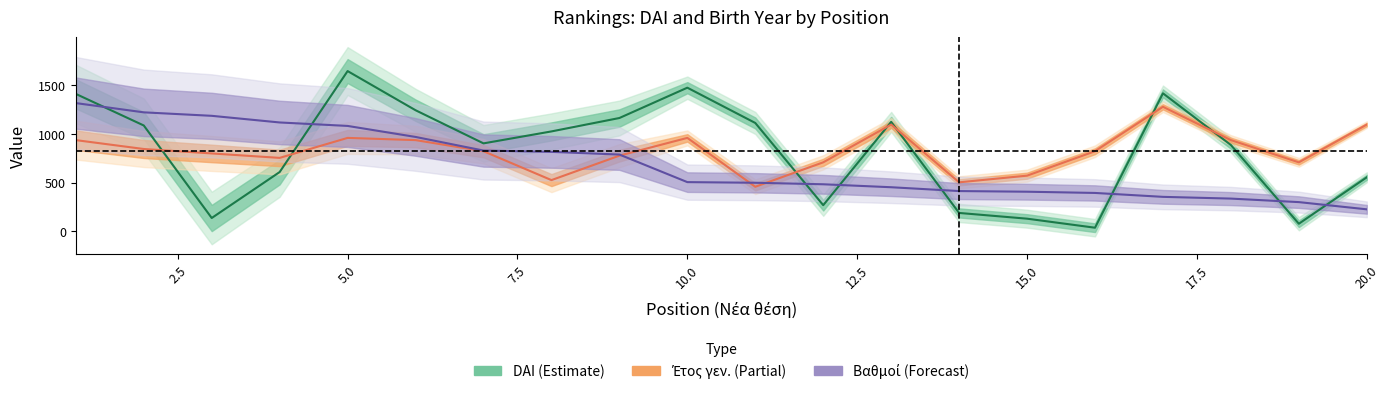

Is this an area chart (filled region under the line)?

No